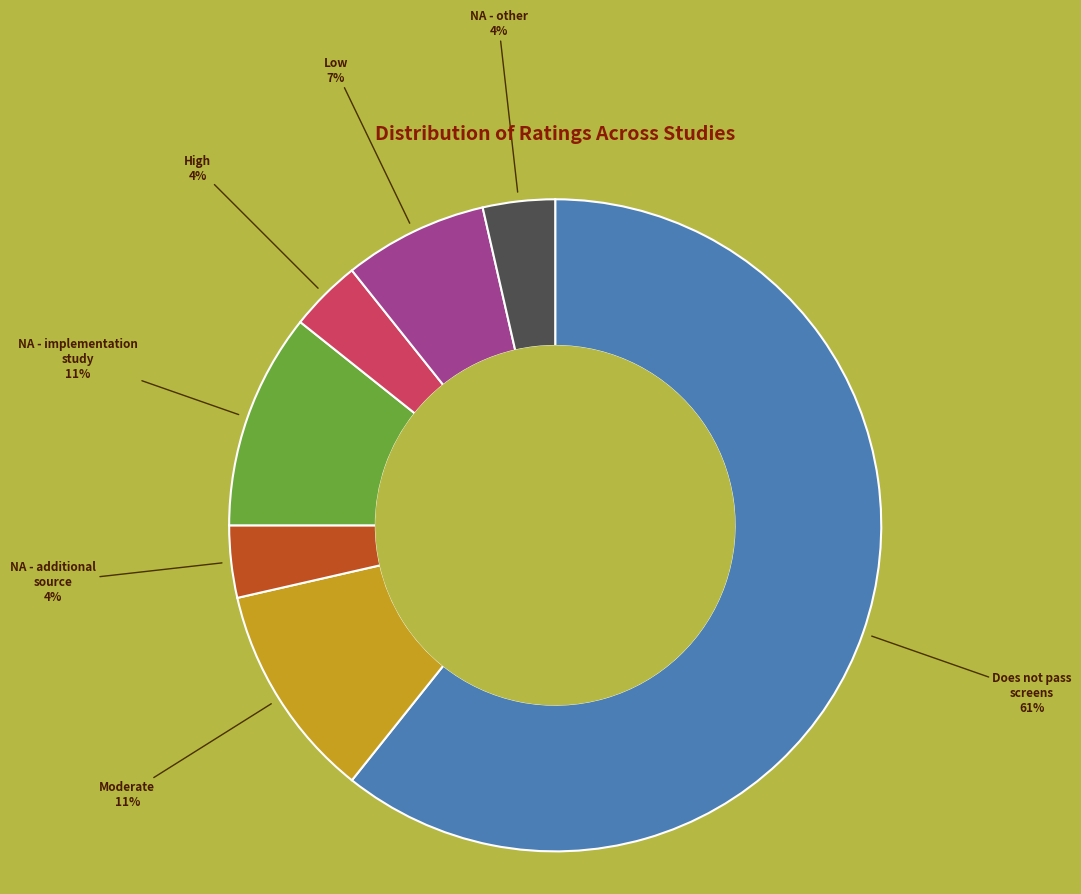

How many slices are in this pie chart?

7